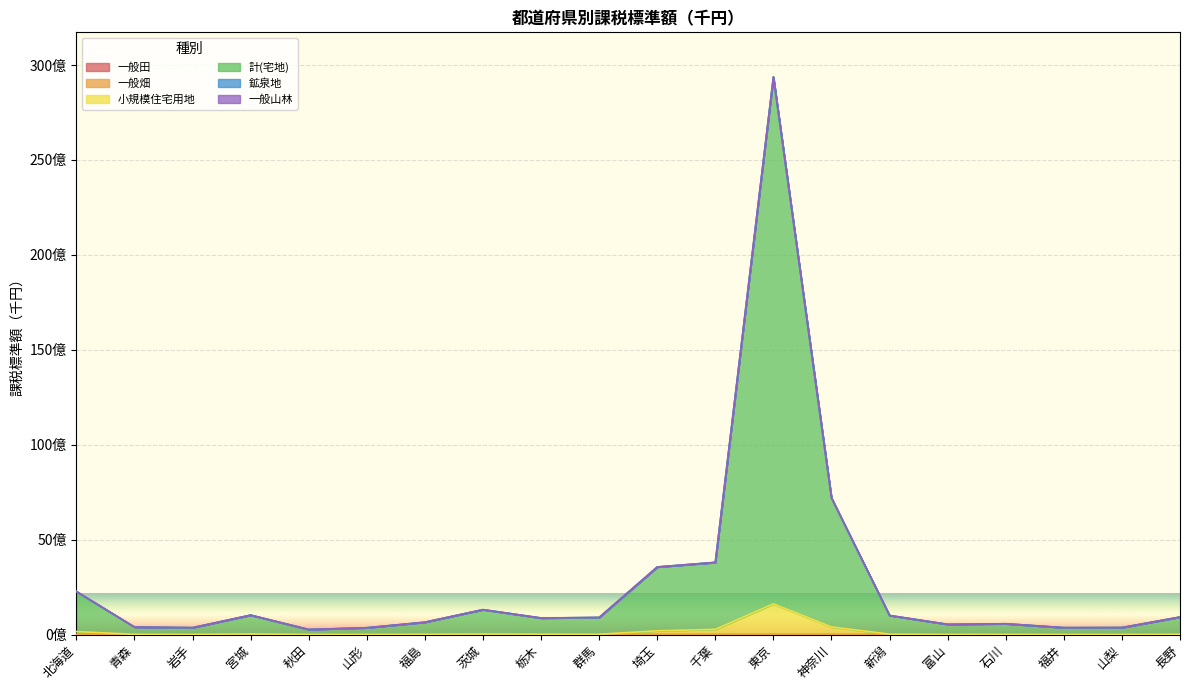

What is the difference between the maximum and second lowest values in the 小規模住宅用地 series?

1608784106